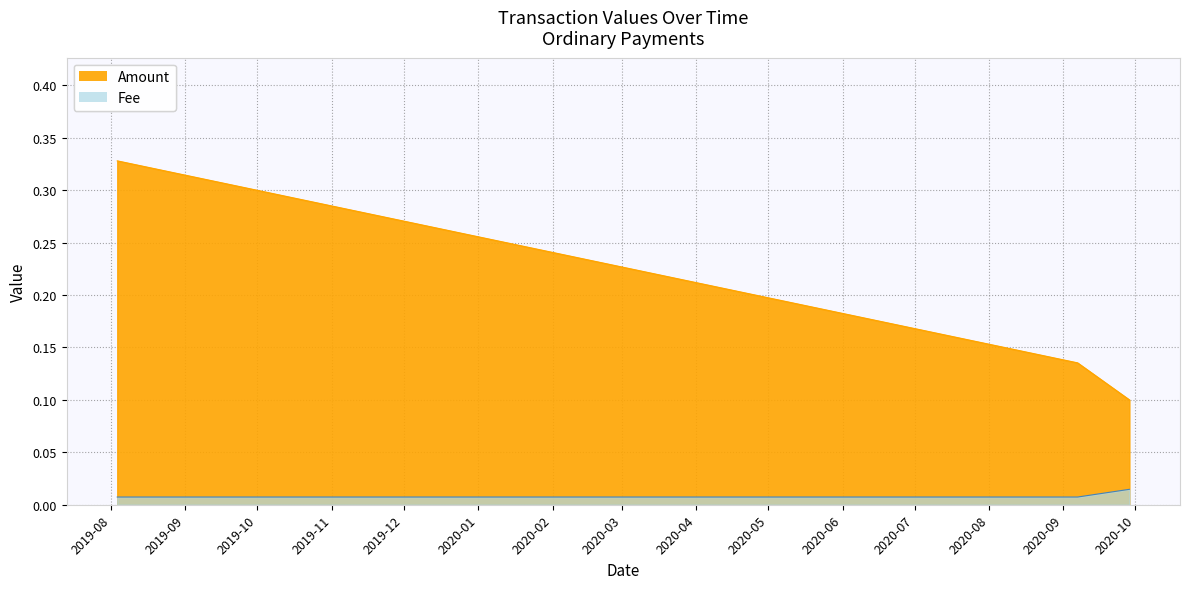

The value of Fee at 2020-09-28 11:17:26 is 0.0. True or false?

False